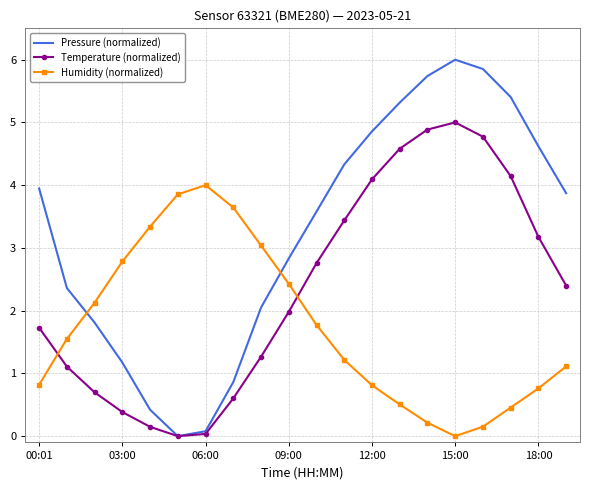

List the series in order of their peak value, highest first.

Pressure (normalized), Temperature (normalized), Humidity (normalized)